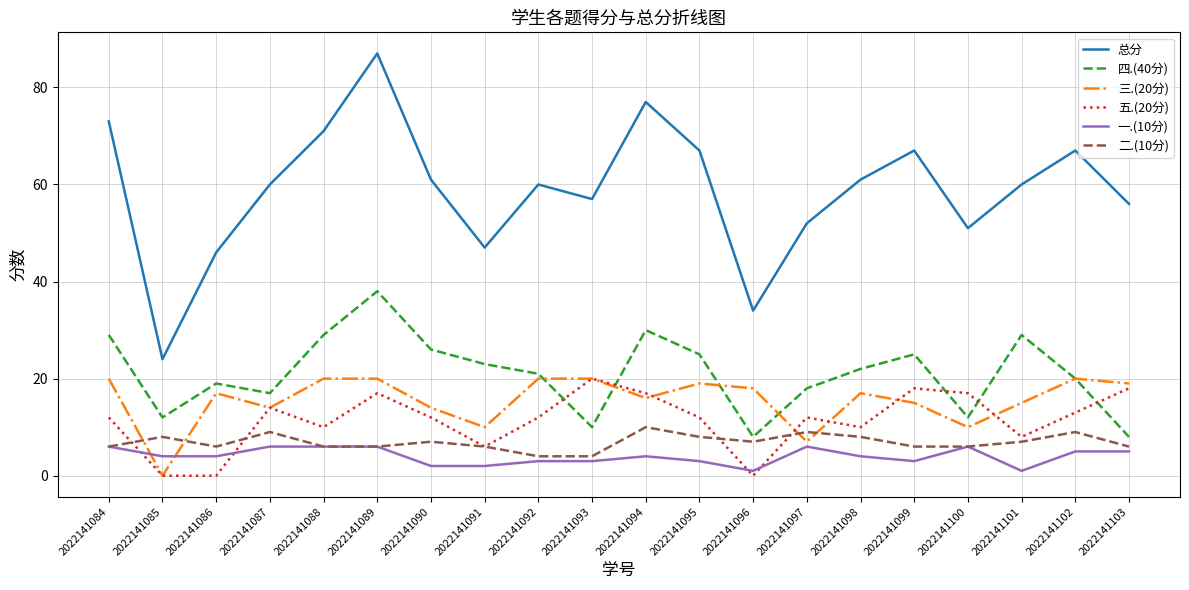

The value of 五.(20分) at 2022141096 is 0. True or false?

True